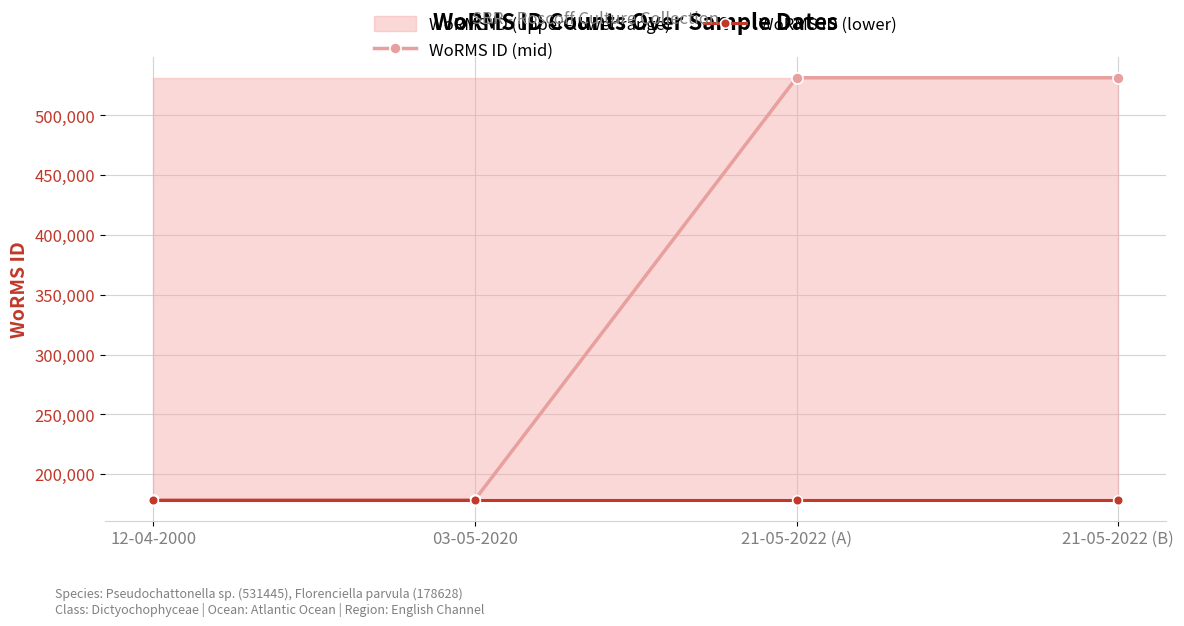

True or false: WoRMS ID (mid) has more than 0 interior local peaks.

False